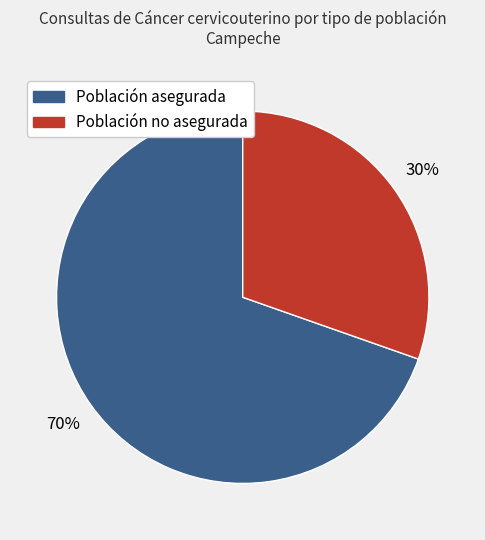

Combined, do Población asegurada and Población no asegurada account for over 50%?

Yes